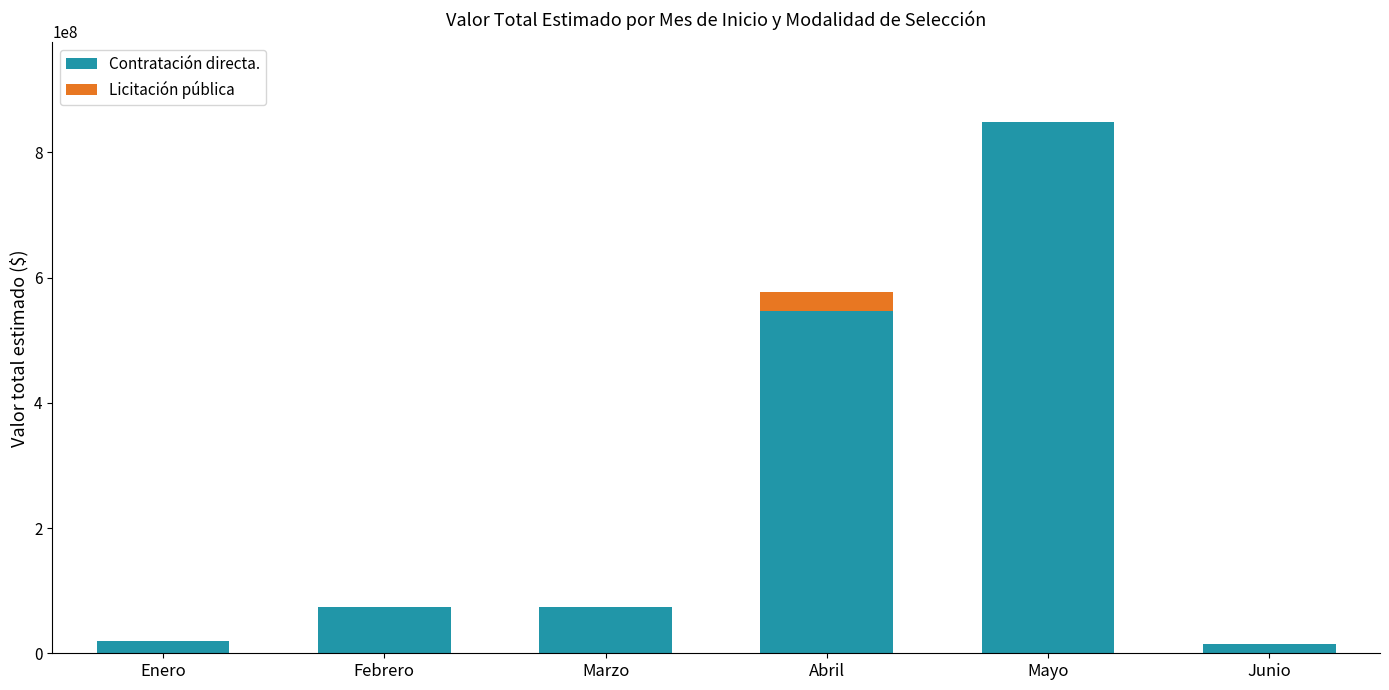

True or false: Contratación directa. has a value of 124562221 at Abril.

False